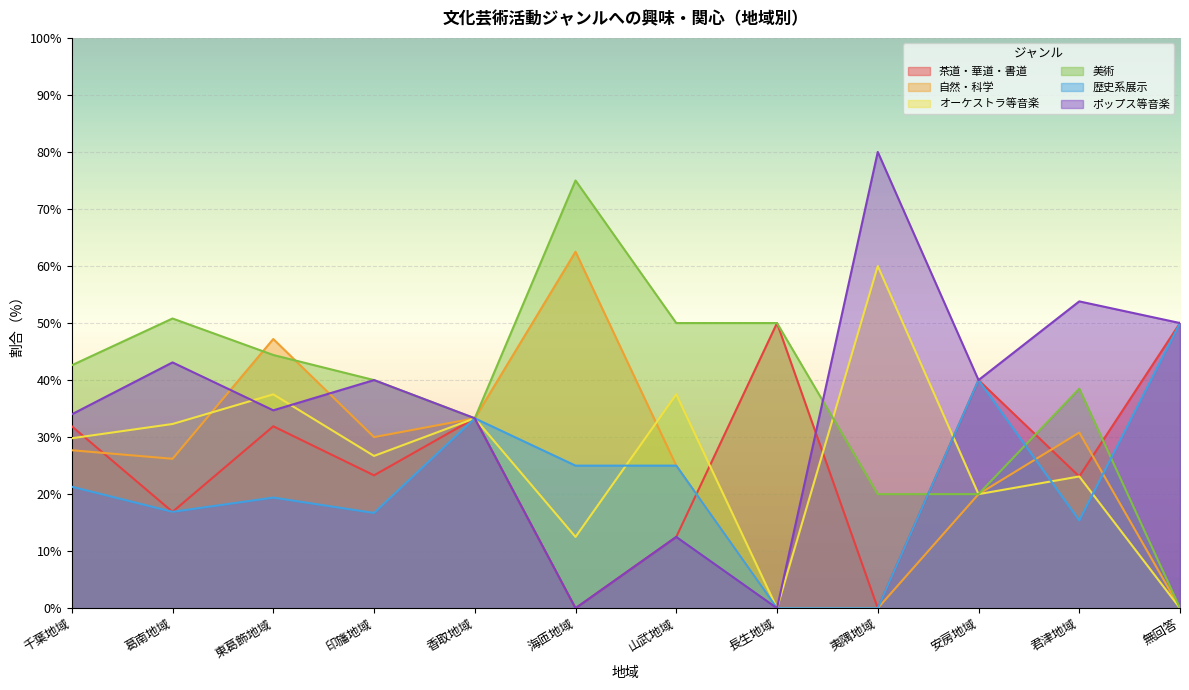

Between 長生地域 and 君津地域, which series saw the biggest shift?

ポップス等音楽